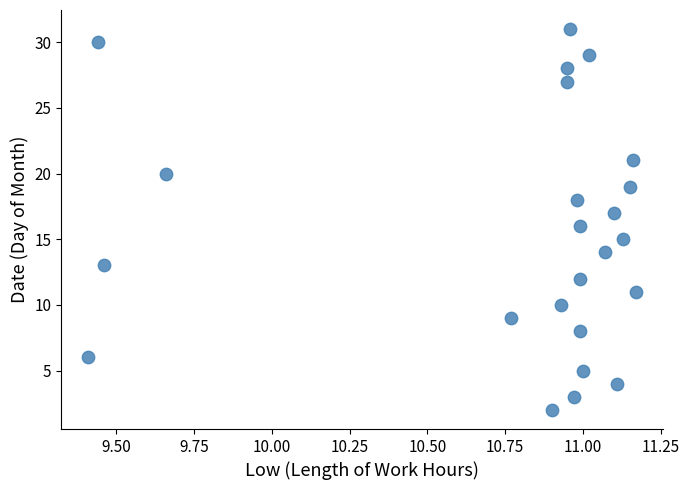

What is the range of Y values (max minus min)?

29